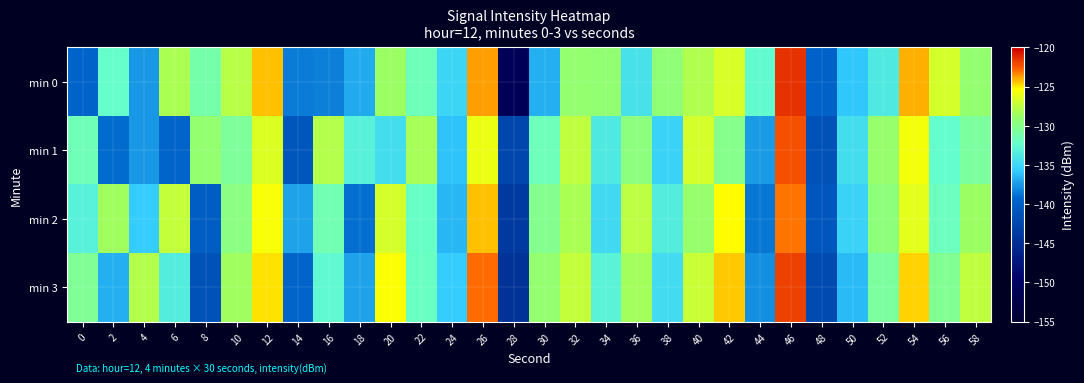

Reading right to left, extract all data points from this chart.

min 0: 58=-129.2	56=-126.7	54=-124.1	52=-133.8	50=-135.9	48=-139.6	46=-121.5	44=-132.5	42=-126.6	40=-128.0	38=-129.3	36=-134.2	34=-129.3	32=-129.1	30=-136.7	28=-151.2	26=-123.8	24=-135.2	22=-131.7	20=-128.7	18=-136.9	16=-138.5	14=-138.5	12=-124.4	10=-127.7	8=-131.1	6=-128.2	4=-137.6	2=-132.2	0=-139.5
min 1: 58=-130.8	56=-132.4	54=-125.7	52=-128.9	50=-134.6	48=-141.2	46=-122.3	44=-137.5	42=-130.1	40=-126.8	38=-135.2	36=-129.6	34=-133.8	32=-127.4	30=-131.7	28=-142.3	26=-125.9	24=-136.1	22=-128.3	20=-134.5	18=-133.2	16=-127.8	14=-140.9	12=-126.5	10=-130.5	8=-129.1	6=-139.3	4=-137.6	2=-139.1	0=-131.5
min 2: 58=-128.7	56=-131.8	54=-126.2	52=-129.5	50=-135.3	48=-140.8	46=-123.1	44=-138.6	42=-125.2	40=-129.0	38=-133.4	36=-127.6	34=-134.9	32=-128.1	30=-130.2	28=-143.7	26=-124.3	24=-136.5	22=-132.1	20=-126.7	18=-138.9	16=-131.4	14=-137.2	12=-125.6	10=-129.8	8=-140.1	6=-127.3	4=-135.7	2=-128.5	0=-133.2
min 3: 58=-127.5	56=-130.3	54=-124.6	52=-130.7	50=-136.4	48=-142.1	46=-121.8	44=-137.8	42=-124.5	40=-127.2	38=-134.7	36=-128.4	34=-133.0	32=-127.3	30=-129.1	28=-144.5	26=-122.9	24=-135.6	22=-131.9	20=-125.4	18=-137.1	16=-132.7	14=-139.3	12=-124.8	10=-128.6	8=-141.2	6=-133.5	4=-127.9	2=-136.8	0=-130.4